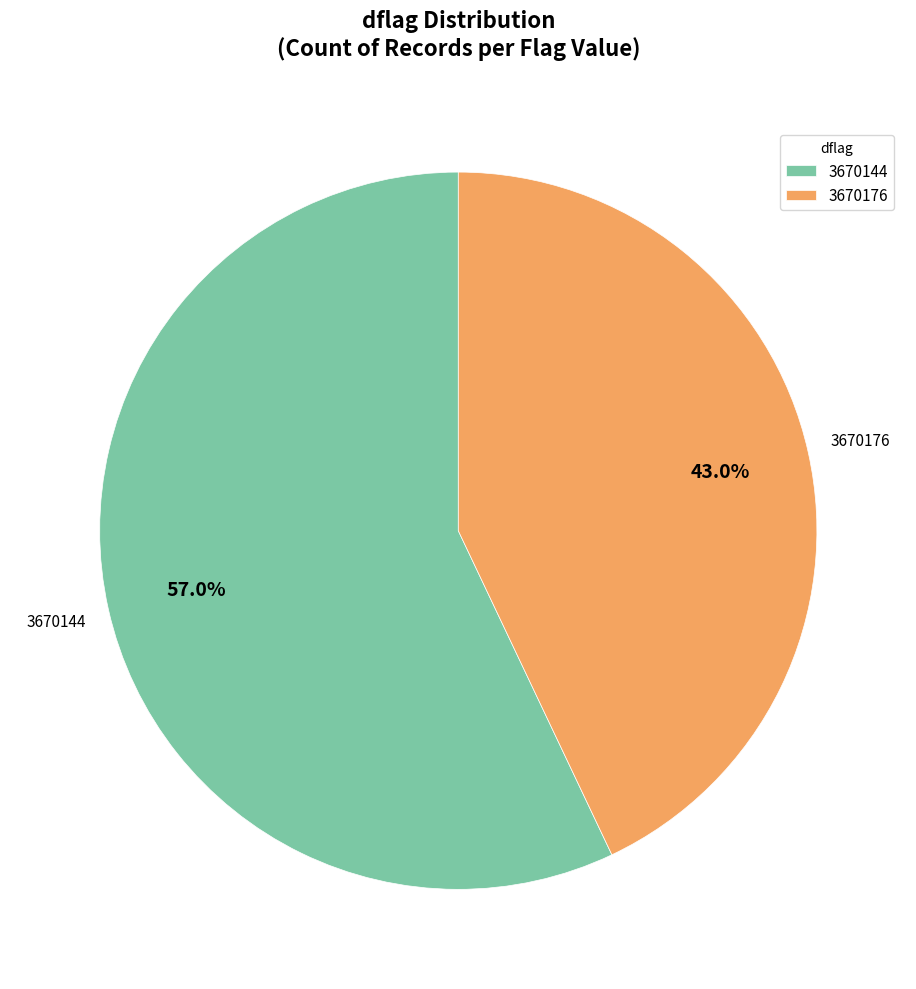

What is the smallest slice in the pie chart?

3670176